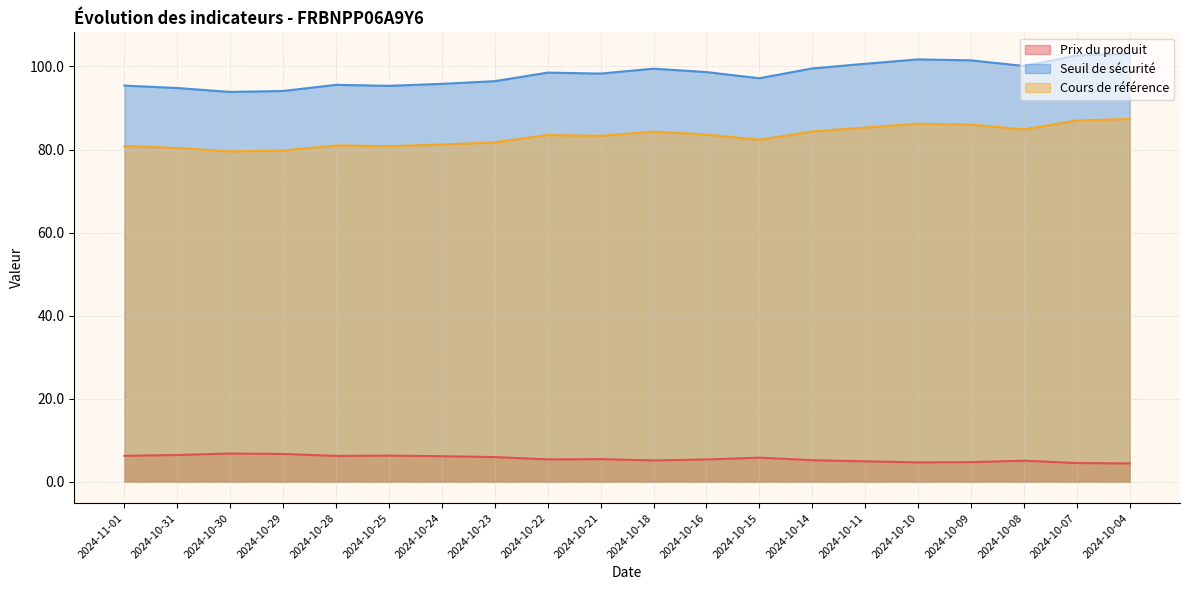

Reading left to right, list all the values displayed in this chart.

Prix du produit: 2024-11-01=6.2	2024-10-31=6.4	2024-10-30=6.8	2024-10-29=6.7	2024-10-28=6.2	2024-10-25=6.3	2024-10-24=6.1	2024-10-23=5.9	2024-10-22=5.4	2024-10-21=5.4	2024-10-18=5.1	2024-10-16=5.3	2024-10-15=5.8	2024-10-14=5.2	2024-10-11=4.9	2024-10-10=4.7	2024-10-09=4.7	2024-10-08=5.0	2024-10-07=4.5	2024-10-04=4.4
Seuil de sécurité: 2024-11-01=95.4	2024-10-31=94.8	2024-10-30=93.9	2024-10-29=94.1	2024-10-28=95.6	2024-10-25=95.3	2024-10-24=95.8	2024-10-23=96.5	2024-10-22=98.5	2024-10-21=98.3	2024-10-18=99.5	2024-10-16=98.6	2024-10-15=97.2	2024-10-14=99.5	2024-10-11=100.7	2024-10-10=101.7	2024-10-09=101.5	2024-10-08=100.1	2024-10-07=102.7	2024-10-04=103.1
Cours de référence: 2024-11-01=80.8	2024-10-31=80.3	2024-10-30=79.5	2024-10-29=79.8	2024-10-28=81.0	2024-10-25=80.8	2024-10-24=81.2	2024-10-23=81.8	2024-10-22=83.5	2024-10-21=83.3	2024-10-18=84.3	2024-10-16=83.6	2024-10-15=82.3	2024-10-14=84.3	2024-10-11=85.3	2024-10-10=86.2	2024-10-09=86.0	2024-10-08=84.8	2024-10-07=87.0	2024-10-04=87.3